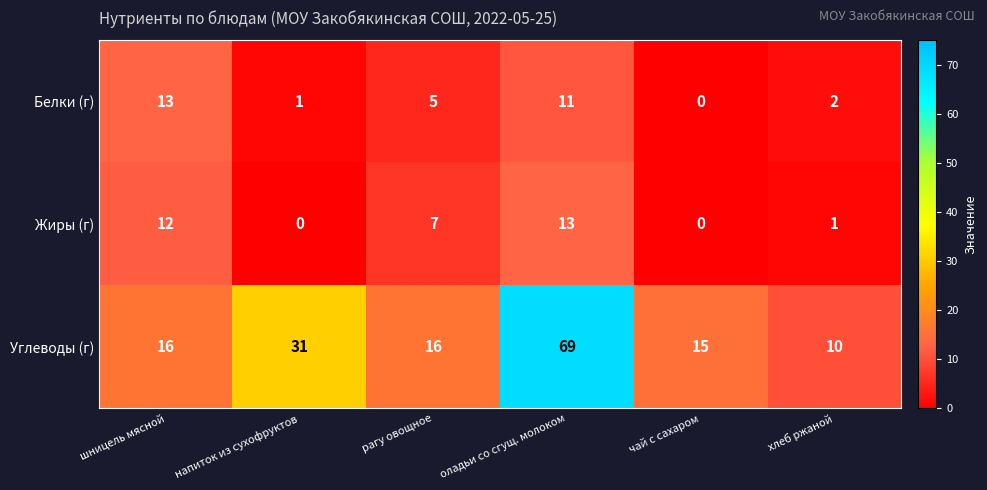

At which category does the chart reach its peak across all series?

оладьи со сгущ. молоком